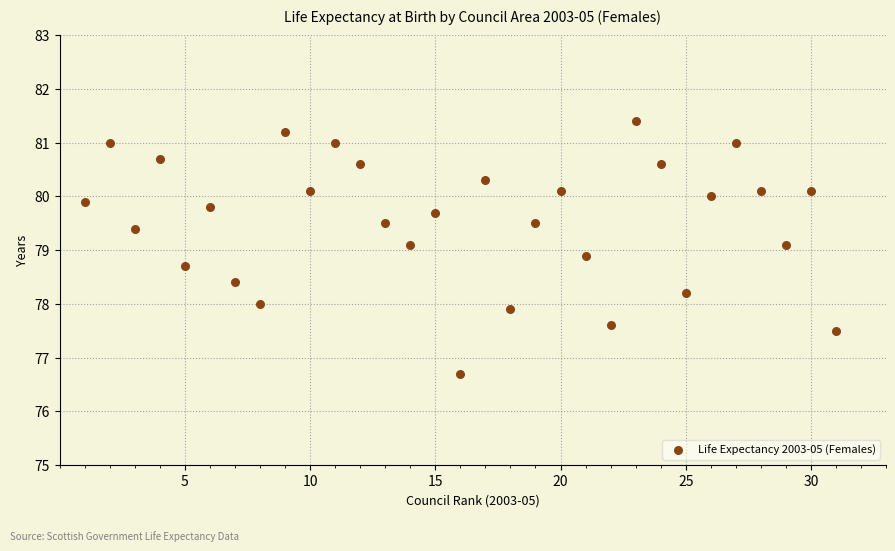

What is the range of X values (max minus min)?

30.0